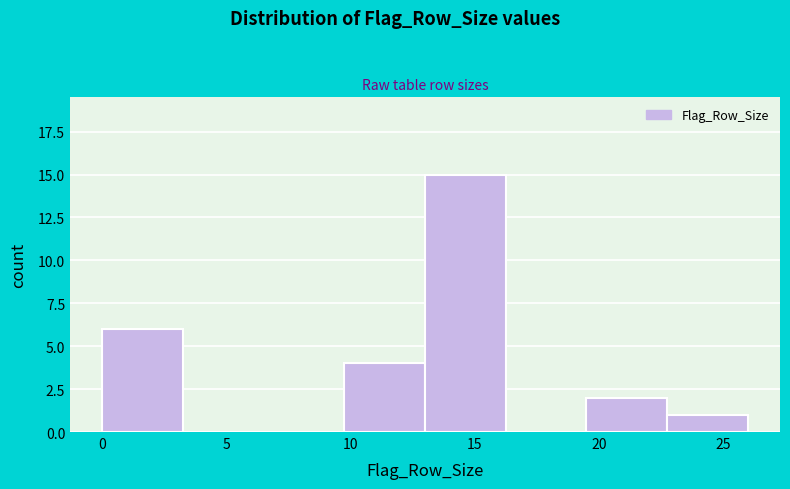

Reading left to right, transcribe this chart: for each bar, give the range it covers on the x-axis and its height. Neither the bar edges nor the heights are printed on the chart, so give them approximately, as read against the axes.

0.00 to 3.25: 6
3.25 to 6.50: 0
6.50 to 9.75: 0
9.75 to 13.00: 4
13.00 to 16.25: 15
16.25 to 19.50: 0
19.50 to 22.75: 2
22.75 to 26.00: 1